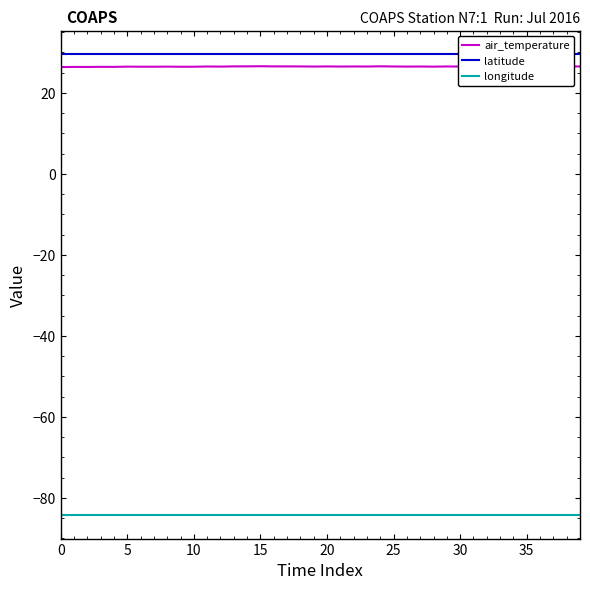

True or false: air_temperature and latitude intersect in this chart.

False